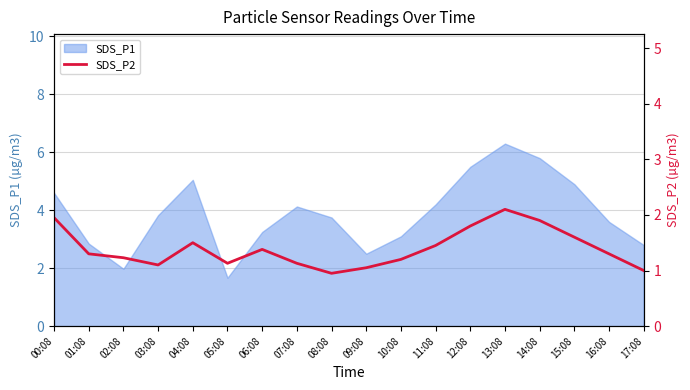

What is the label of the 14th point from the left?

13:08